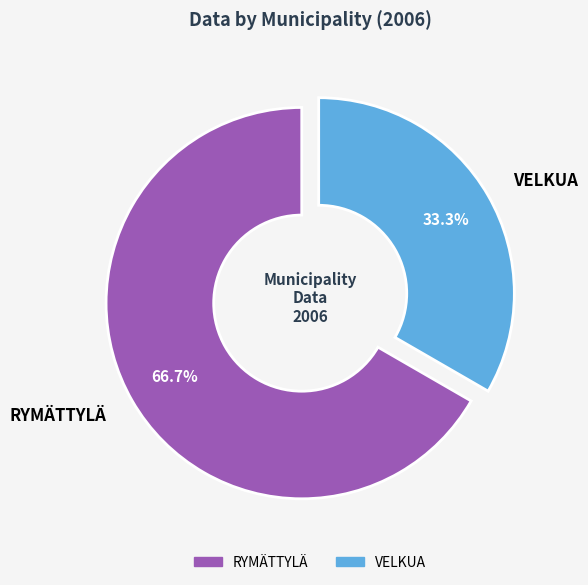

What is the total percentage of VELKUA and RYMÄTTYLÄ?

100.0%